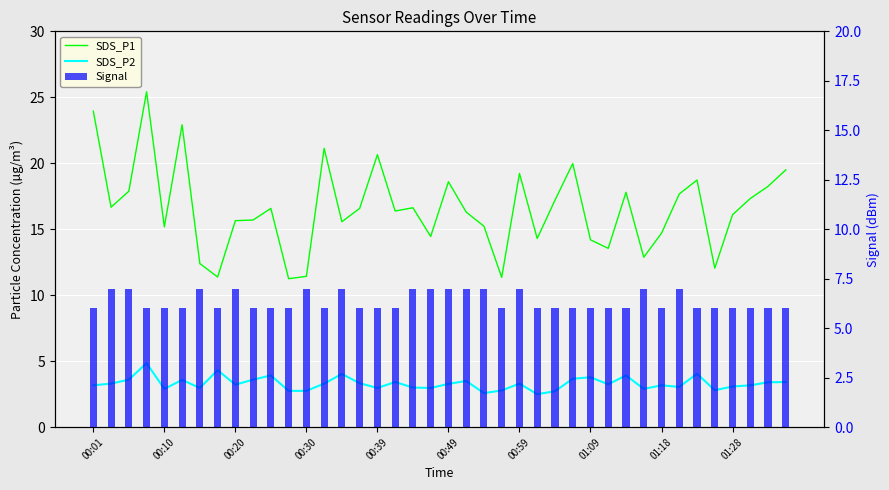

Which series changed the most between 00:20 and 29?

SDS_P1